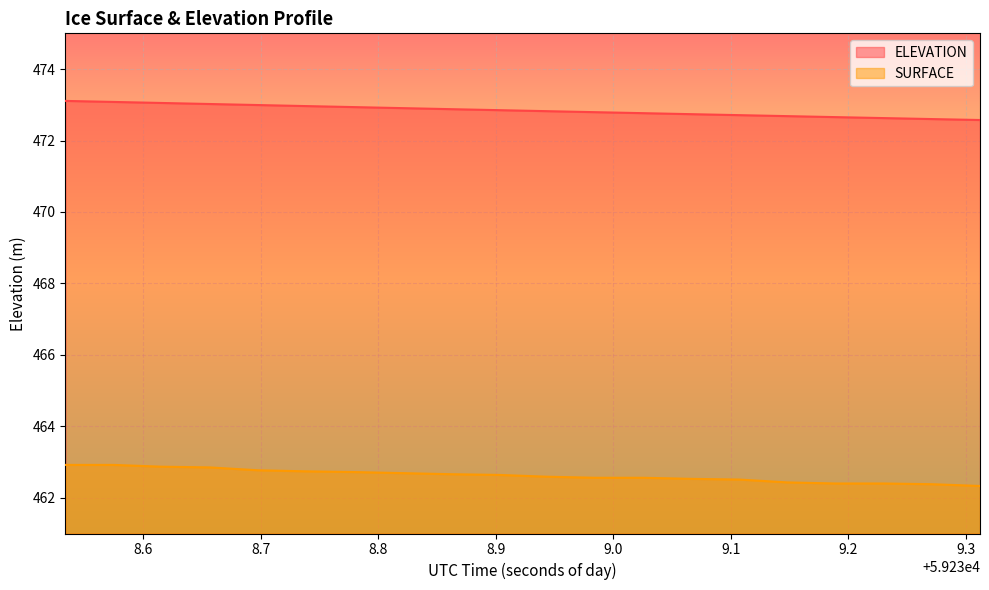

How many data points does each series have?

20